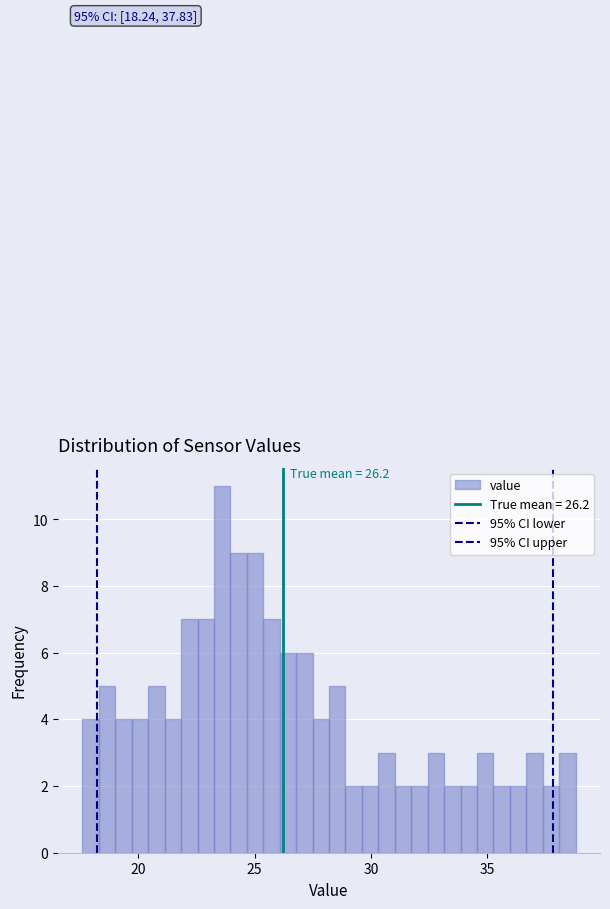

Around what value on the x-axis is the tallest bar? Give the approximate position of its centre, as read against the axis.

23.5